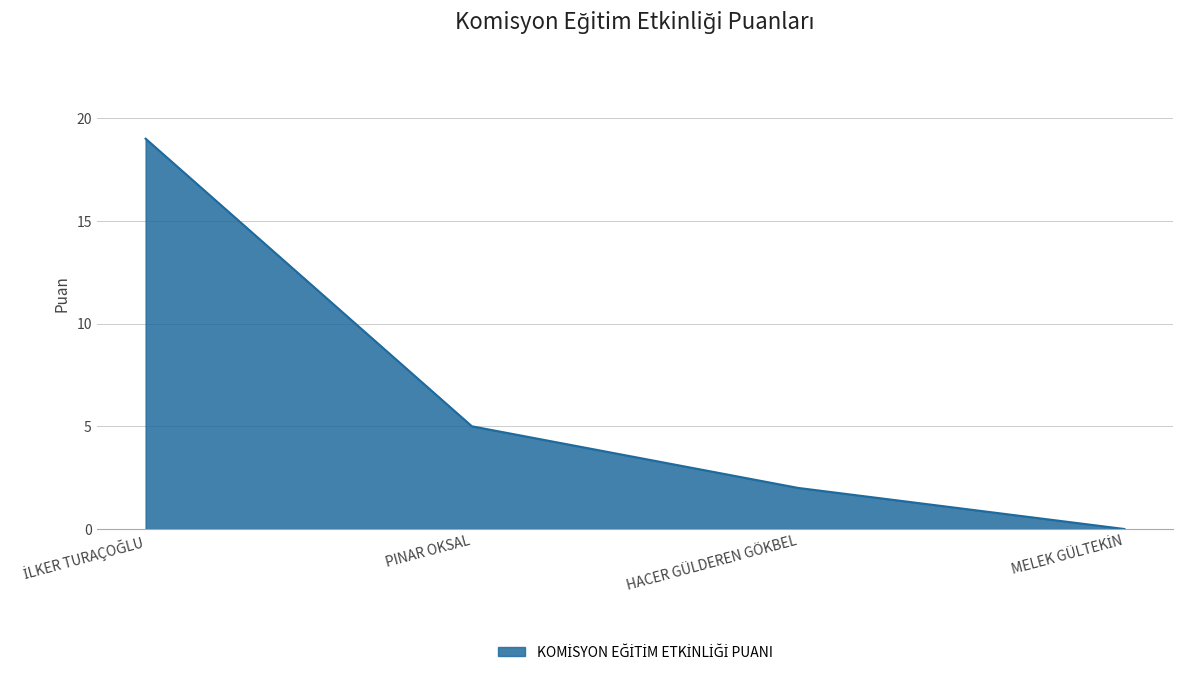

What position from the right is HACER GÜLDEREN GÖKBEL?

2